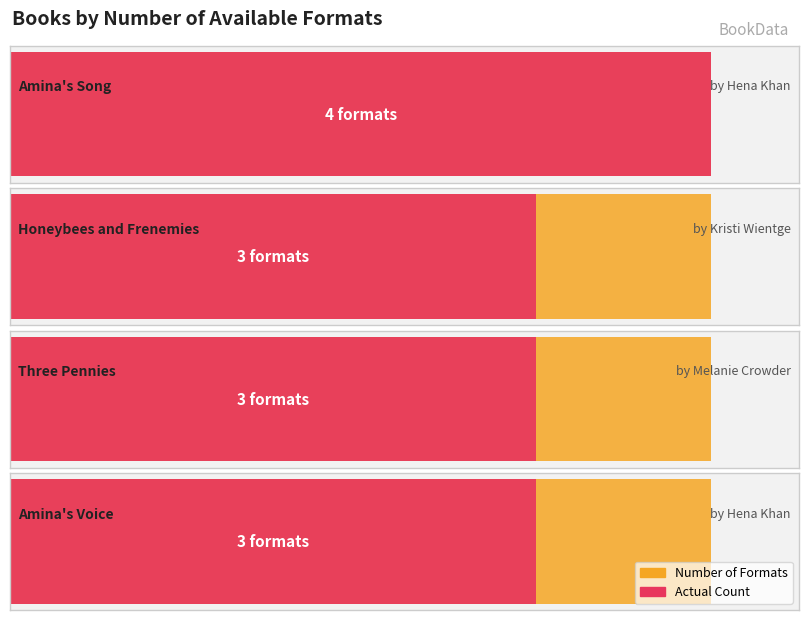

Between Three Pennies and Amina's Voice, which is larger?

Three Pennies